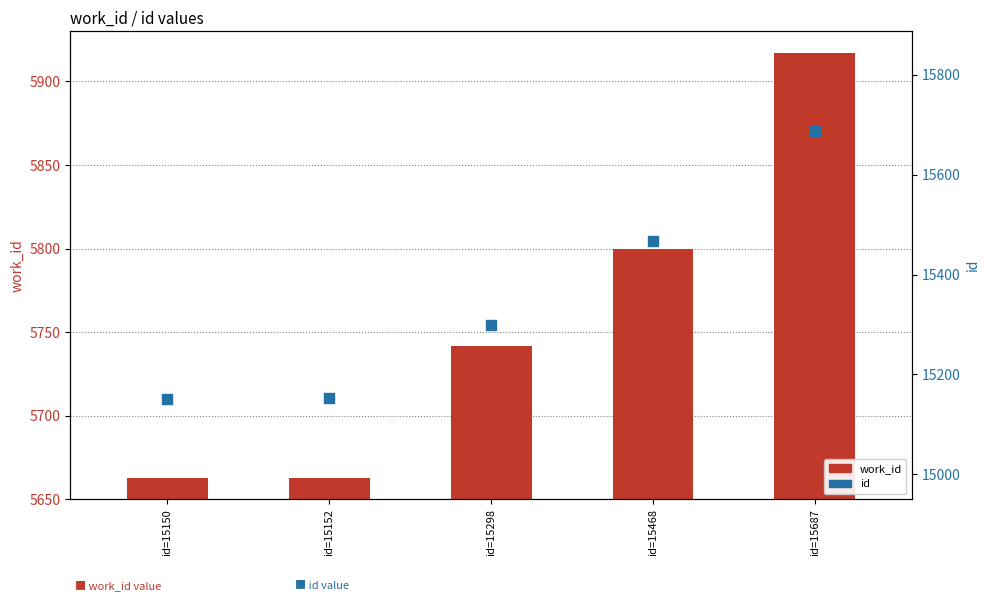

Which series contains the lowest Y value?

work_id